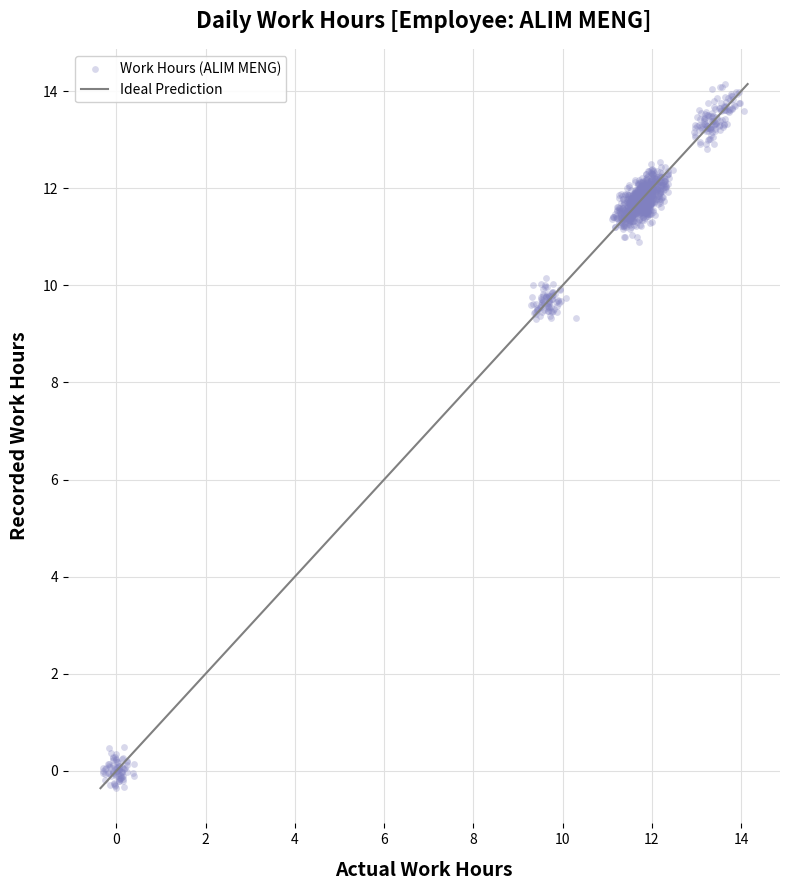

What is the range of X values (max minus min)?

14.4